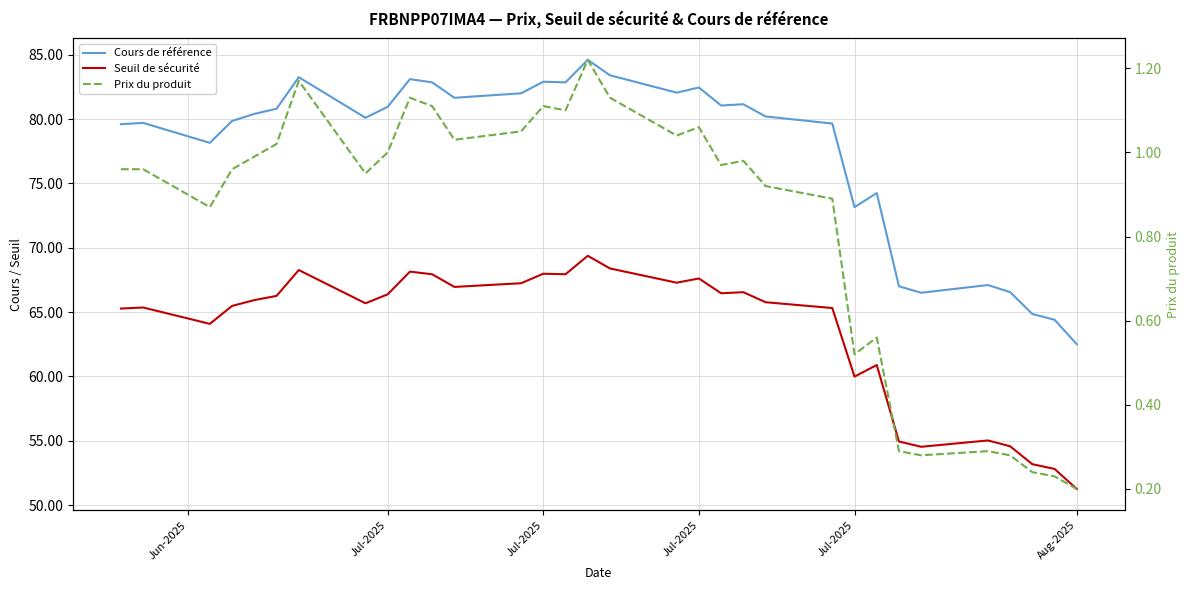

True or false: Prix du produit and Cours de référence intersect in this chart.

False